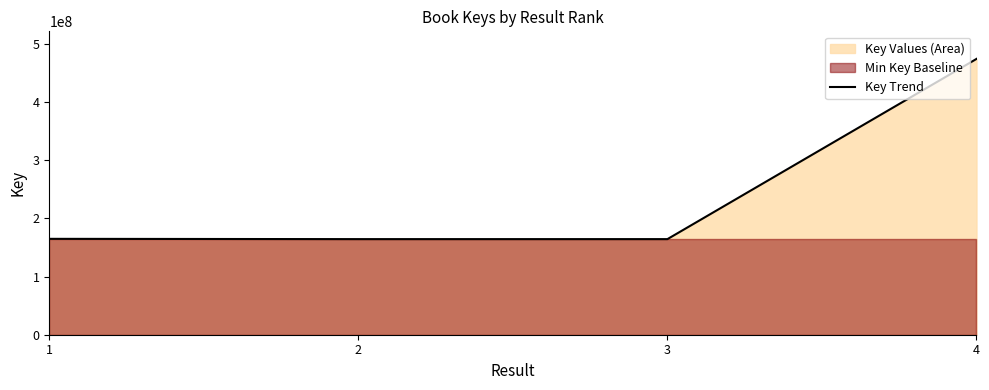

Which label corresponds to the largest value in the chart?

4